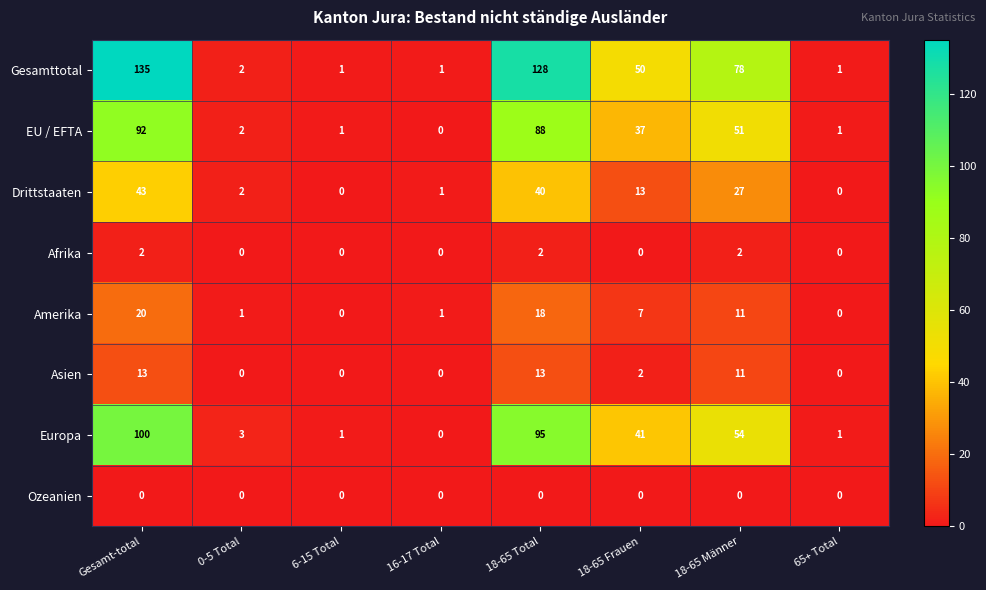

At which category is the sum across all series the highest?

Gesamt-total